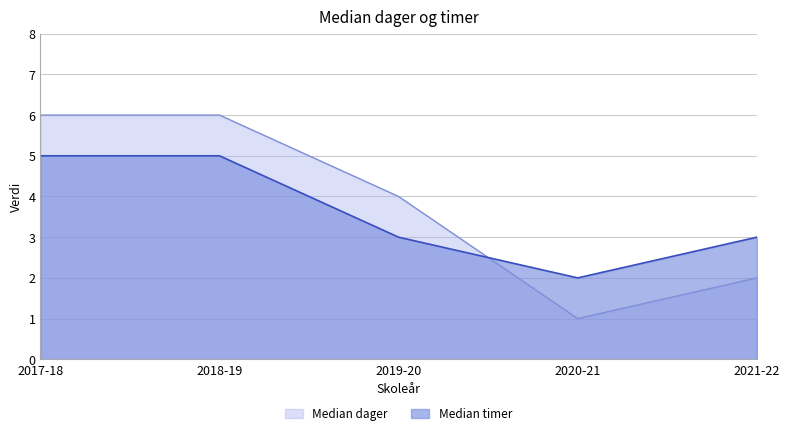

How many times do Median timer and Median dager cross each other?

1